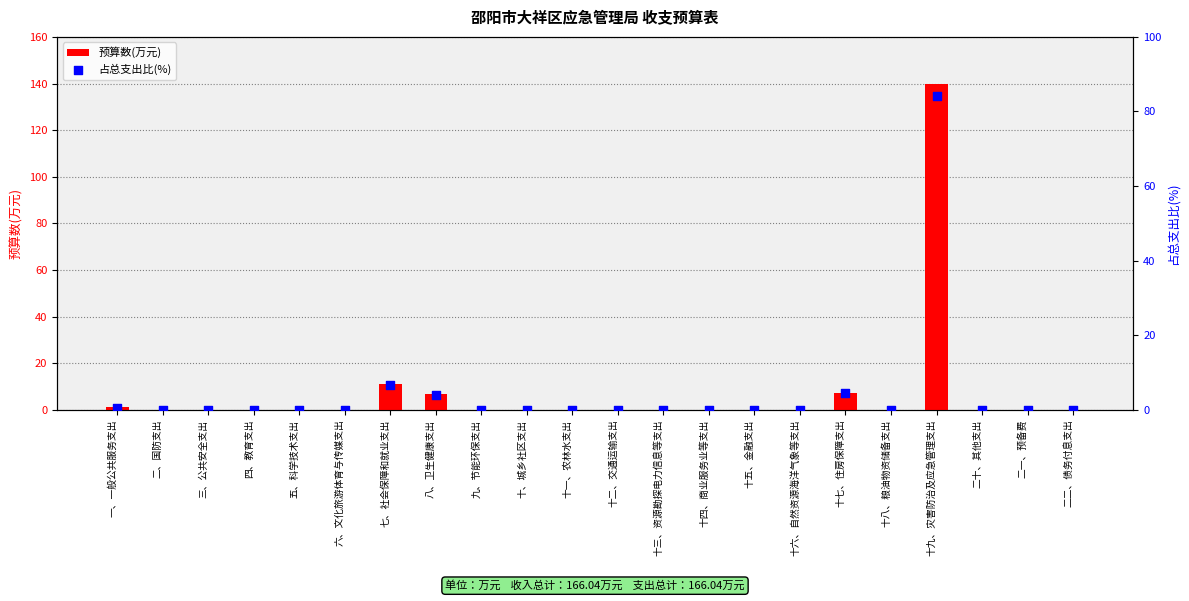

At how many categories does at least one series exceed 35?

1